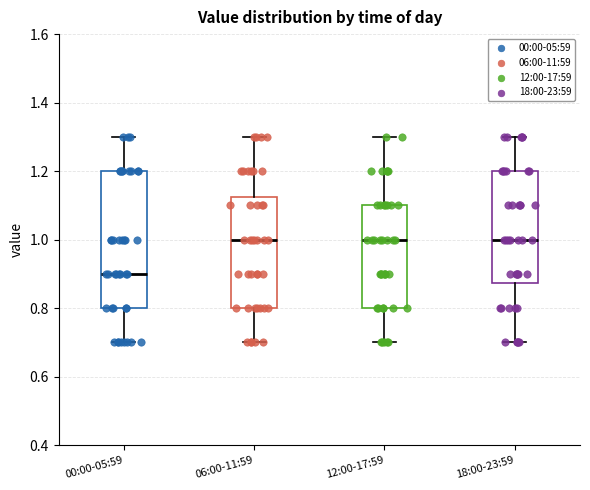

Which box is the tallest, from its lower edge to its upper edge?

00:00-05:59